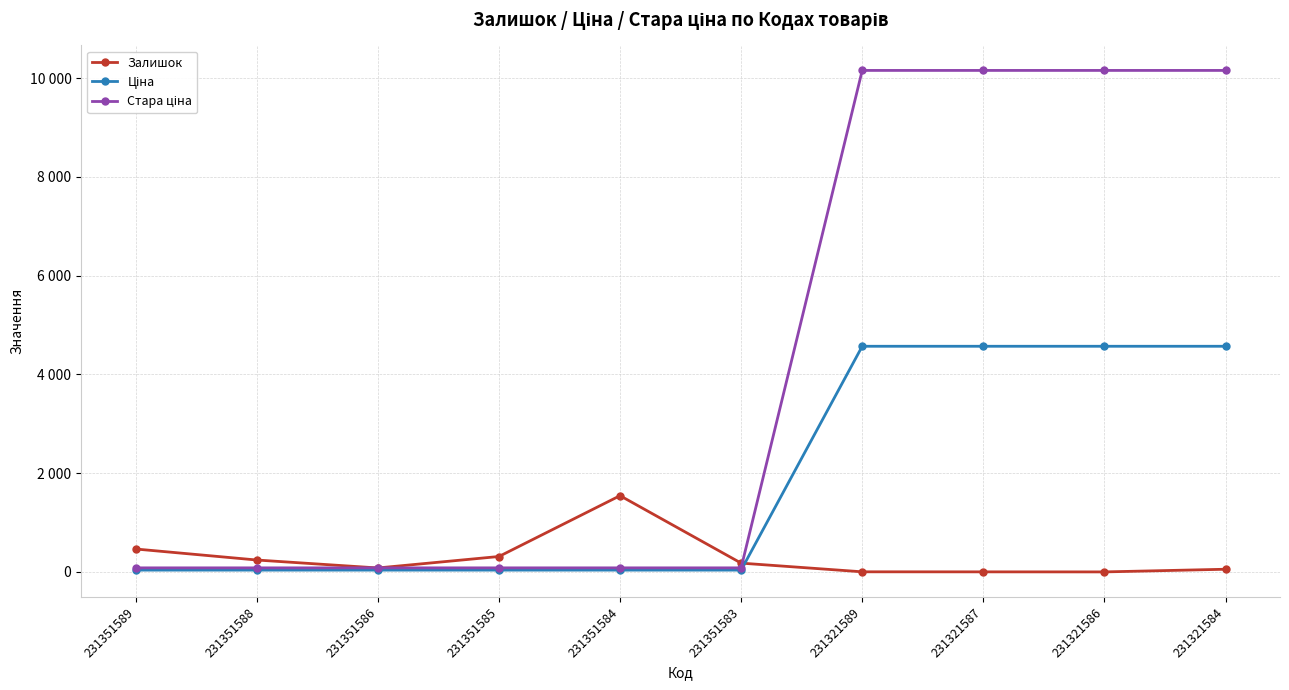

Reading right to left, transcribe all the data shown in this chart.

Залишок: 55.0	1.0	2.0	3.0	179.0	1545.0	313.0	81.0	242.0	465.0
Ціна: 4571.4	4571.4	4571.4	4571.4	37.4	37.4	37.4	37.4	37.4	37.4
Стара ціна: 10158.6	10158.6	10158.6	10158.6	83.0	83.0	83.0	83.0	83.0	83.0